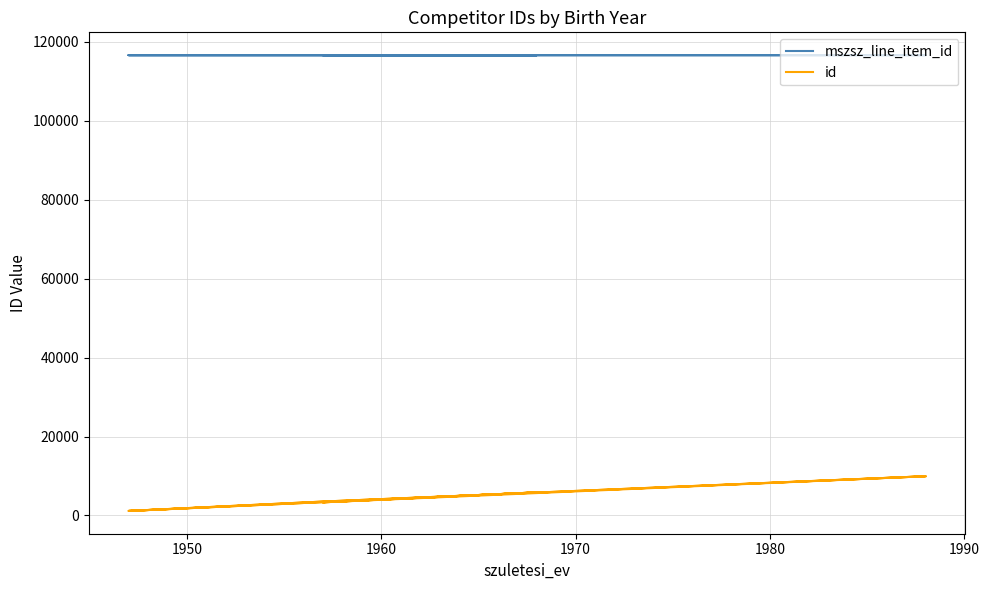

What is the greatest value displayed?

116645